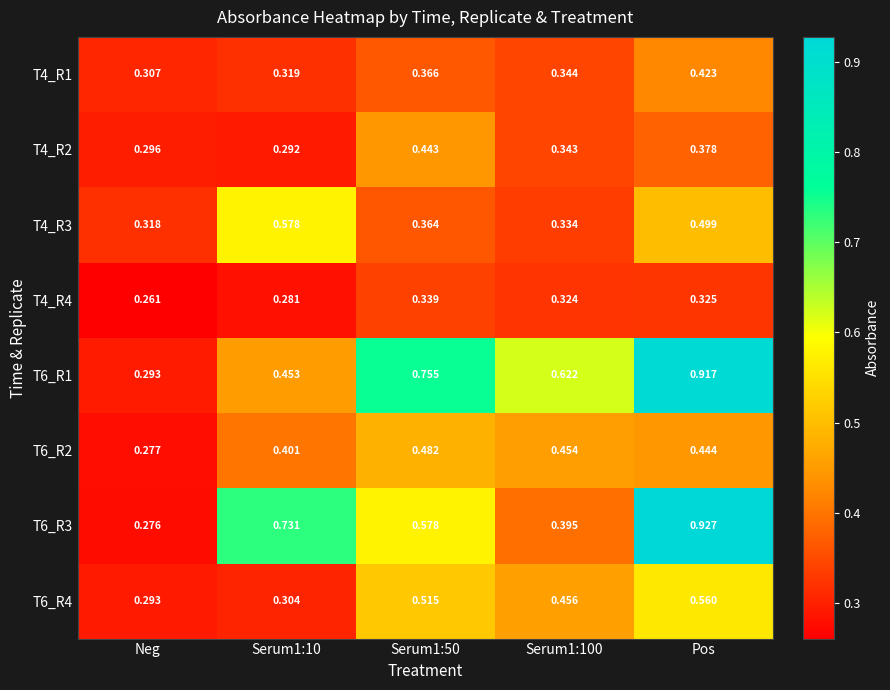

At which category is the sum across all series the highest?

Pos